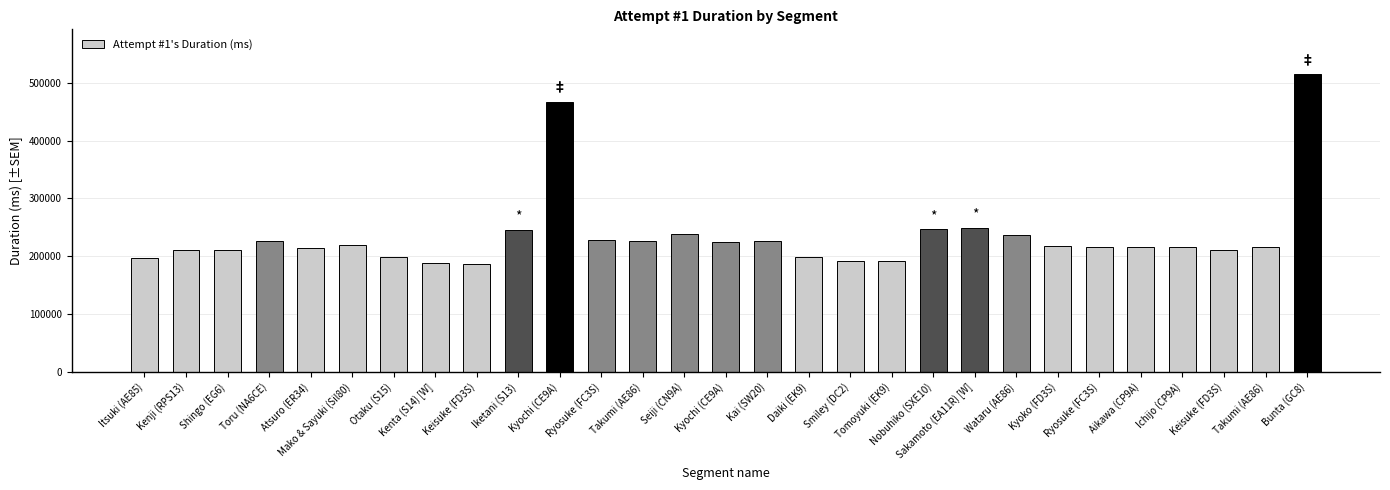

At which category does the chart reach its minimum across all series?

Keisuke (FD3S)